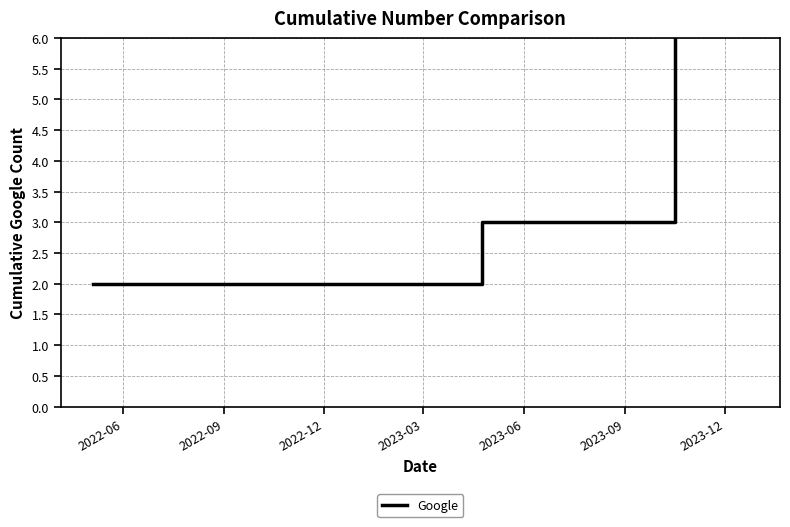

Which category has the lowest value across all series?

2022-06